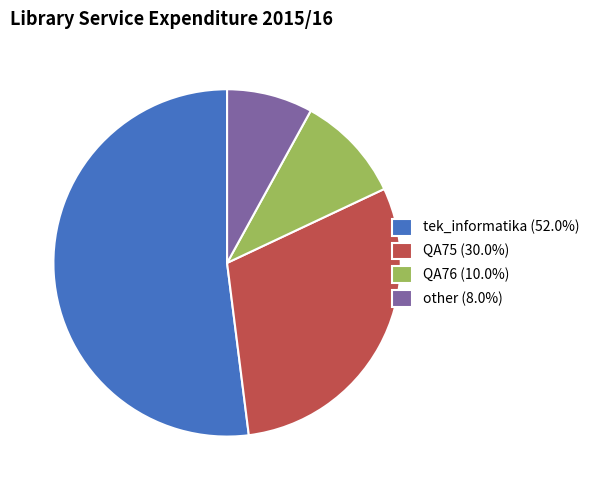

Which category accounts for the majority?

tek_informatika